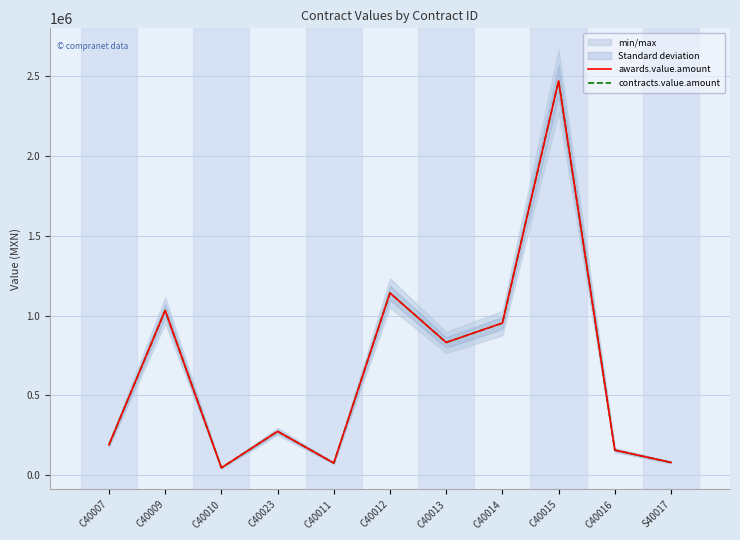

What is the sum of the contracts.value.amount values at C40016 and C40009?

1190303.4